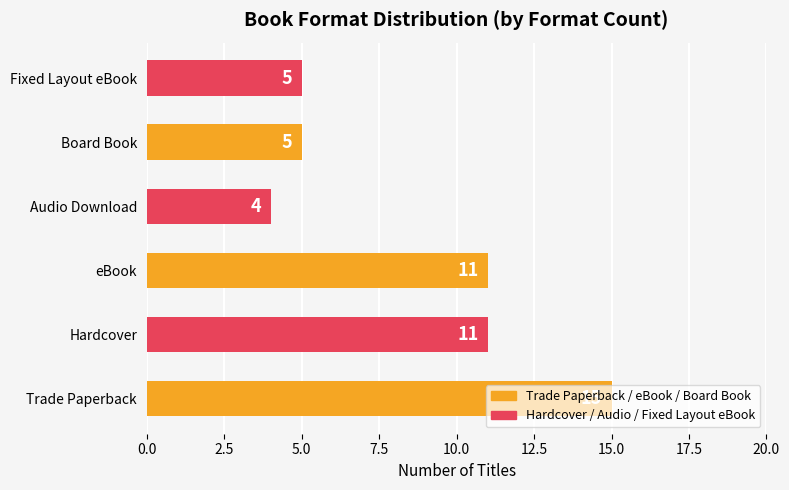

What is the smallest value displayed?

4